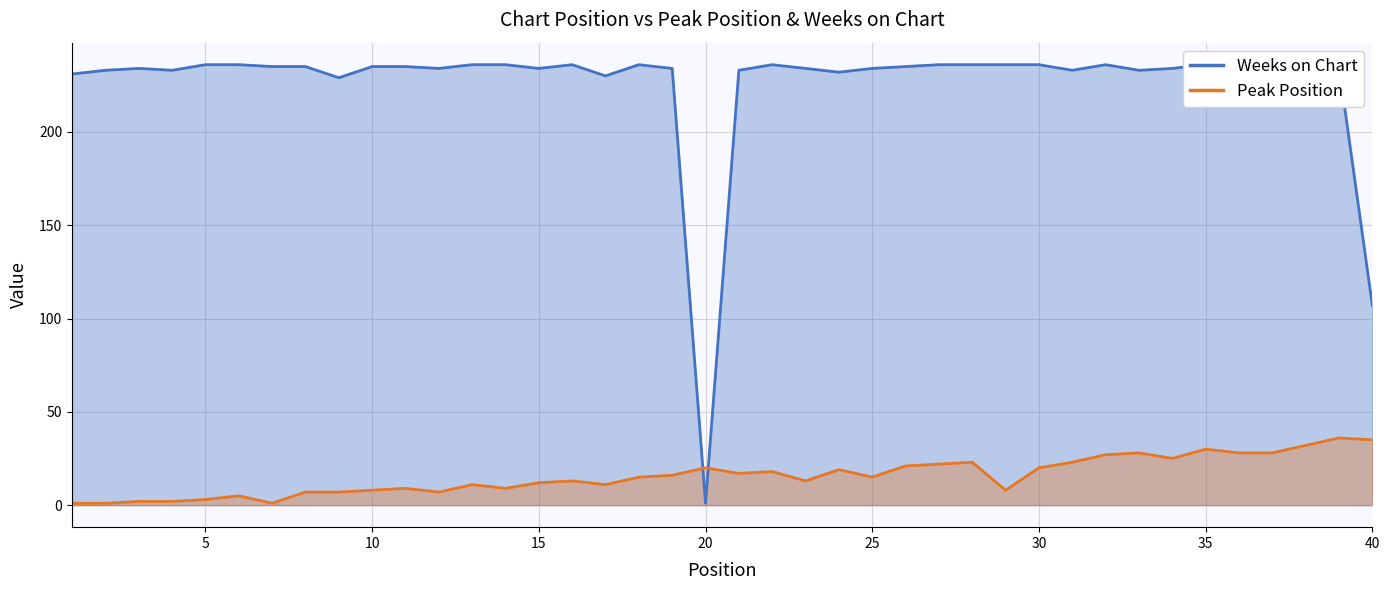

The Weeks on Chart series shows 133 at 23. True or false?

False